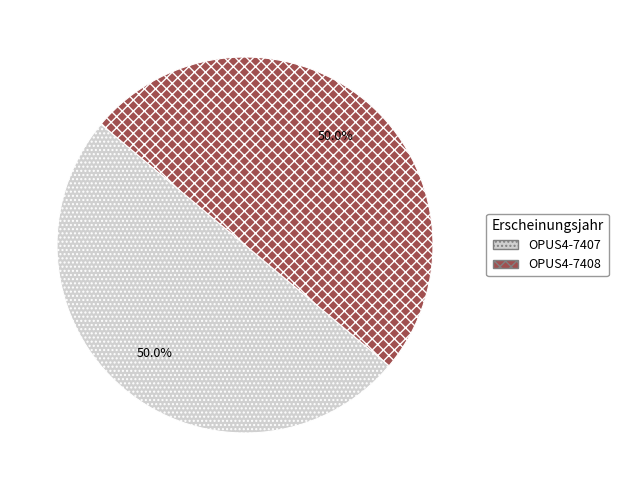

Approximately how many times larger is the value at OPUS4-7408 compared to OPUS4-7407?

1.0